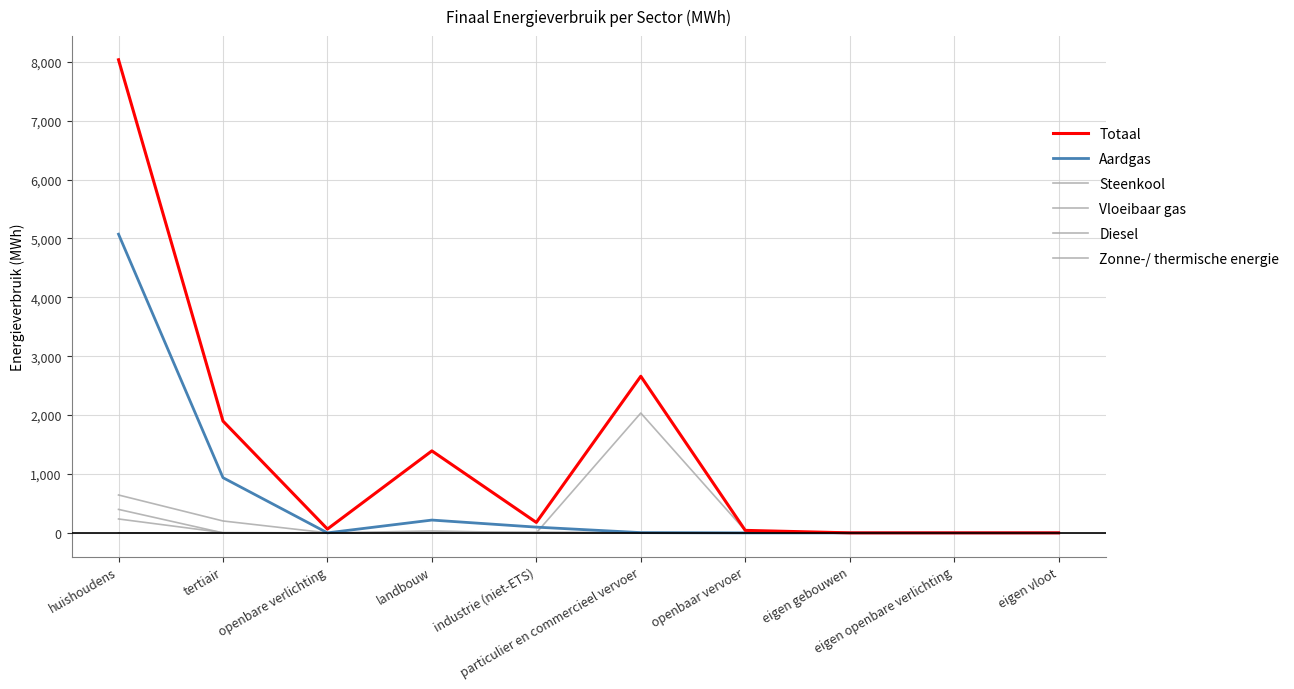

How many interior local peaks does the Zonne-/ thermische energie series have?

1